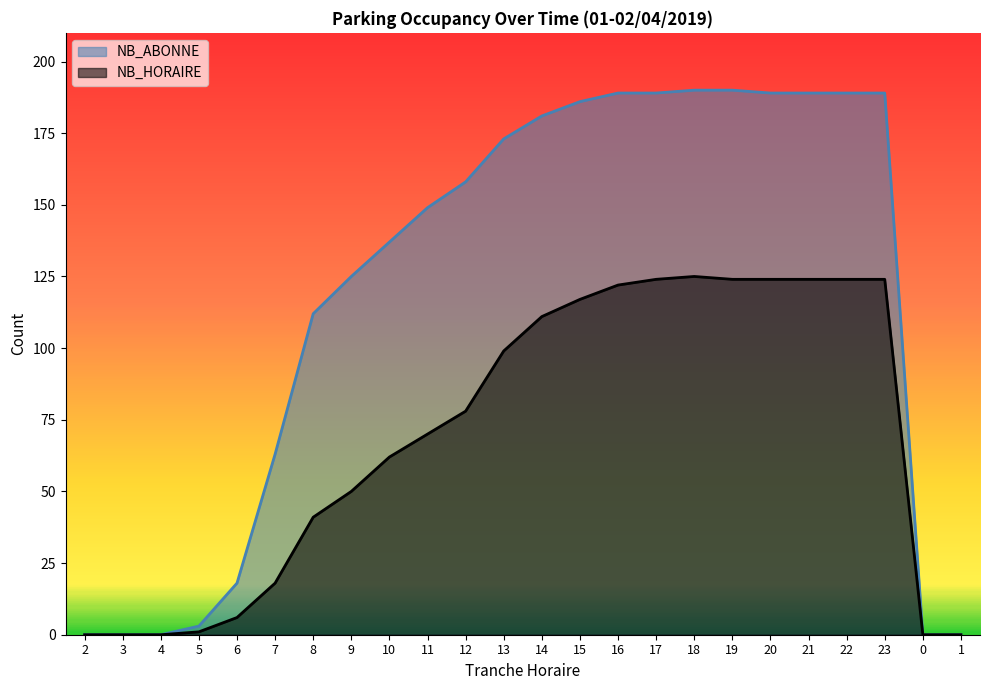

What is the sum of the NB_ABONNE values at 14 and 6?

199